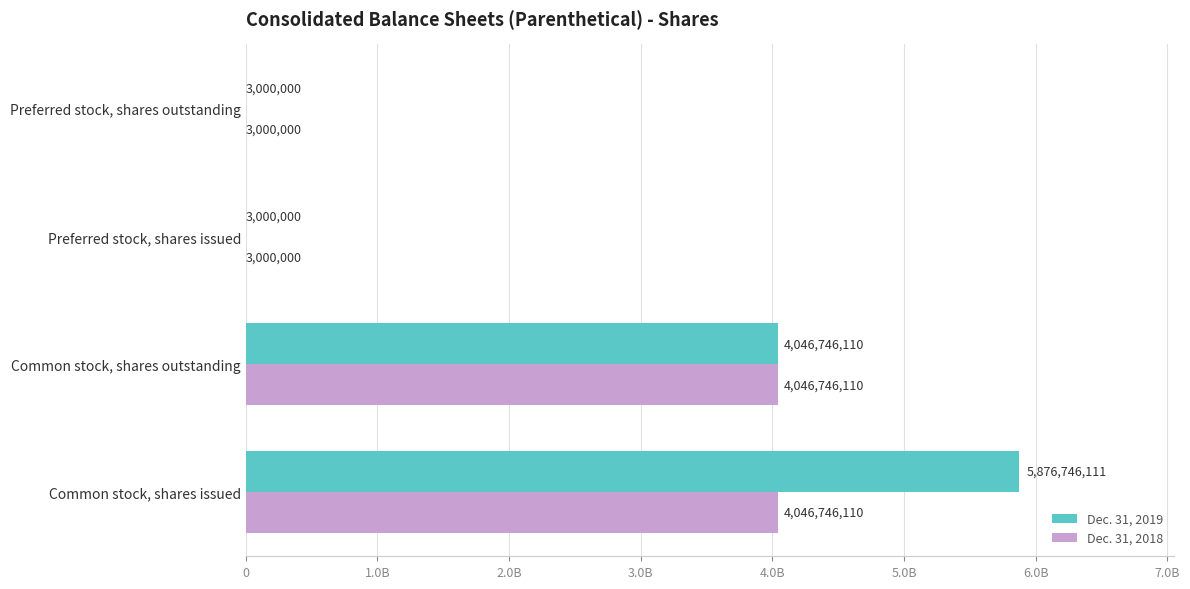

What are all the series names shown in the legend?

Dec. 31, 2019, Dec. 31, 2018